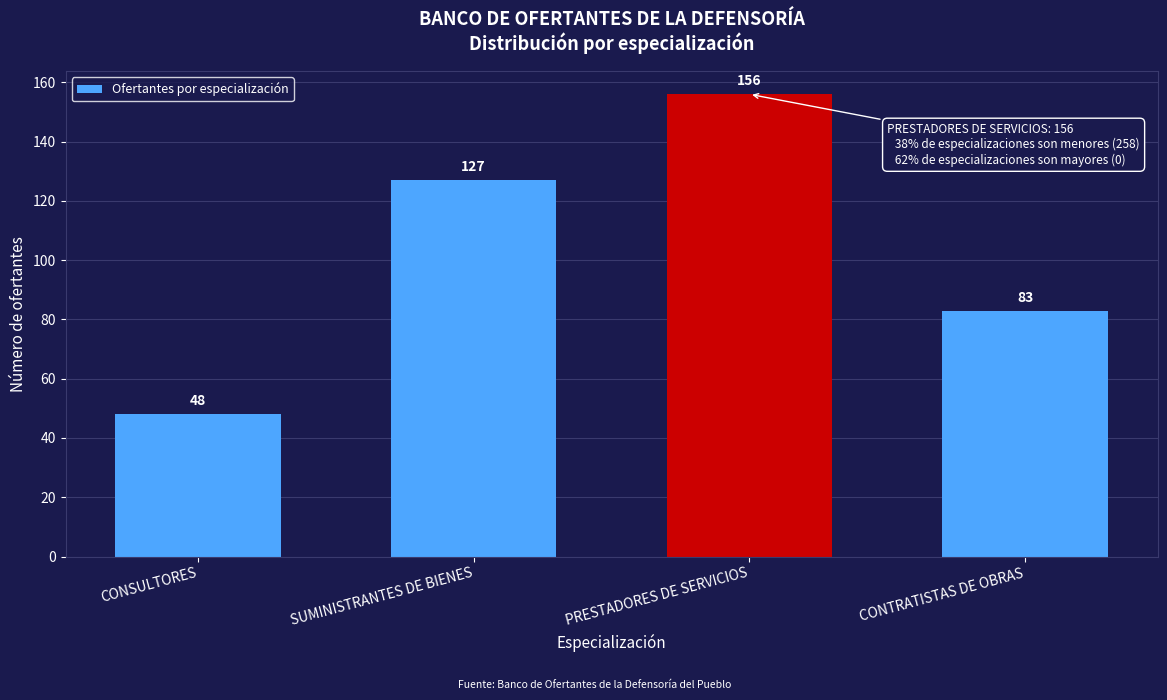

Reading left to right, transcribe all the data shown in this chart.

48	127	156	83